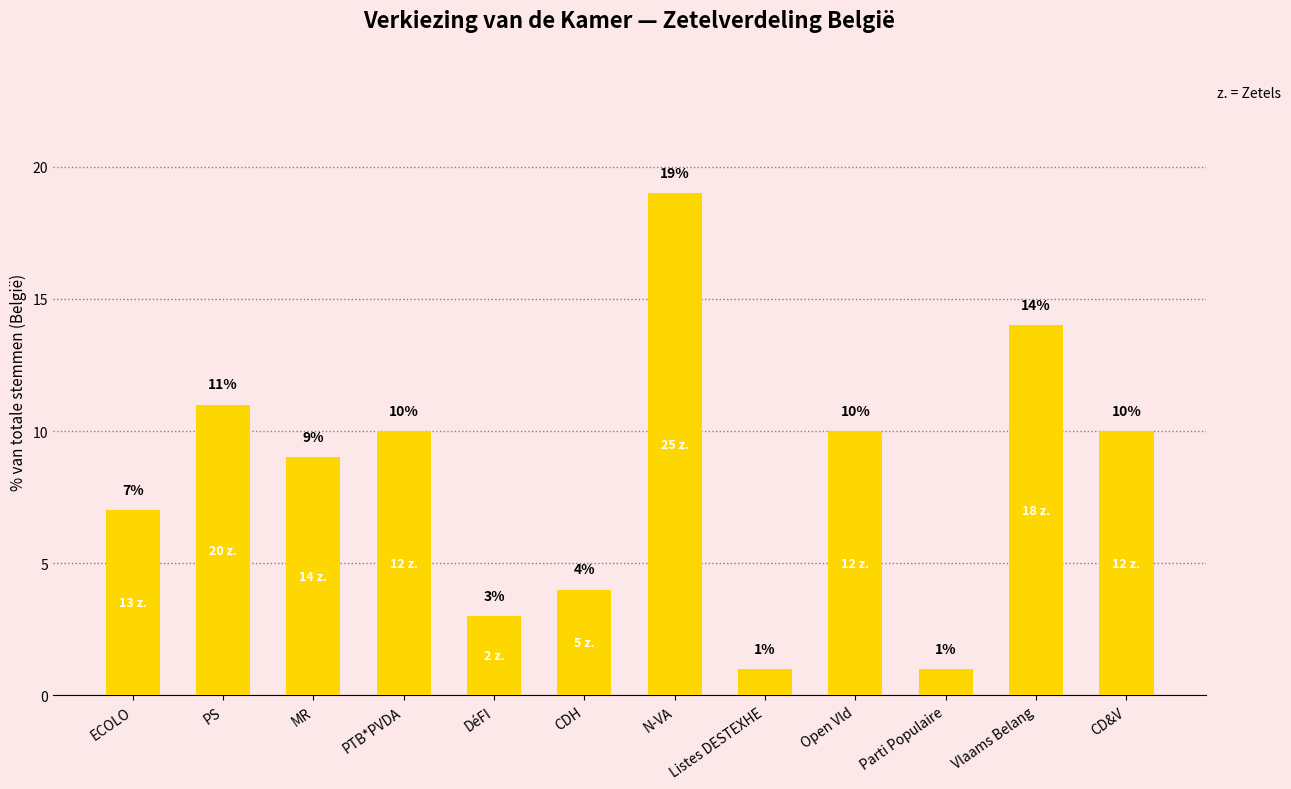

What is the greatest value displayed?

19